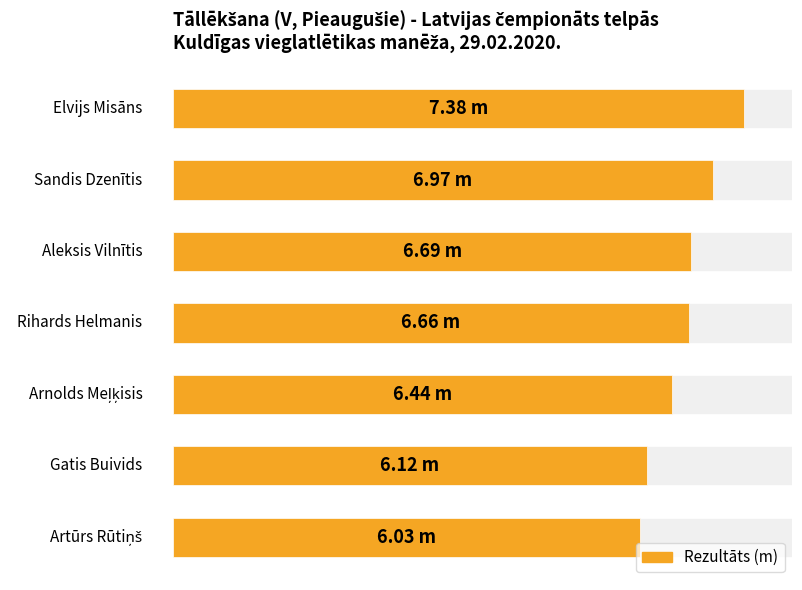

What is the difference between the second highest and minimum values?

0.9